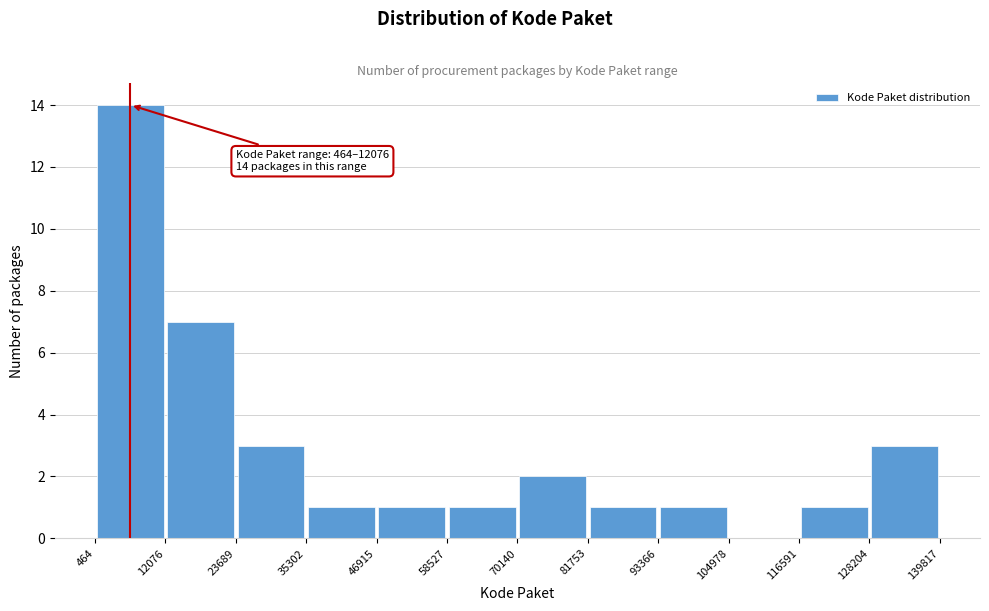

Which range on the x-axis has the tallest bar?

464 to 12076